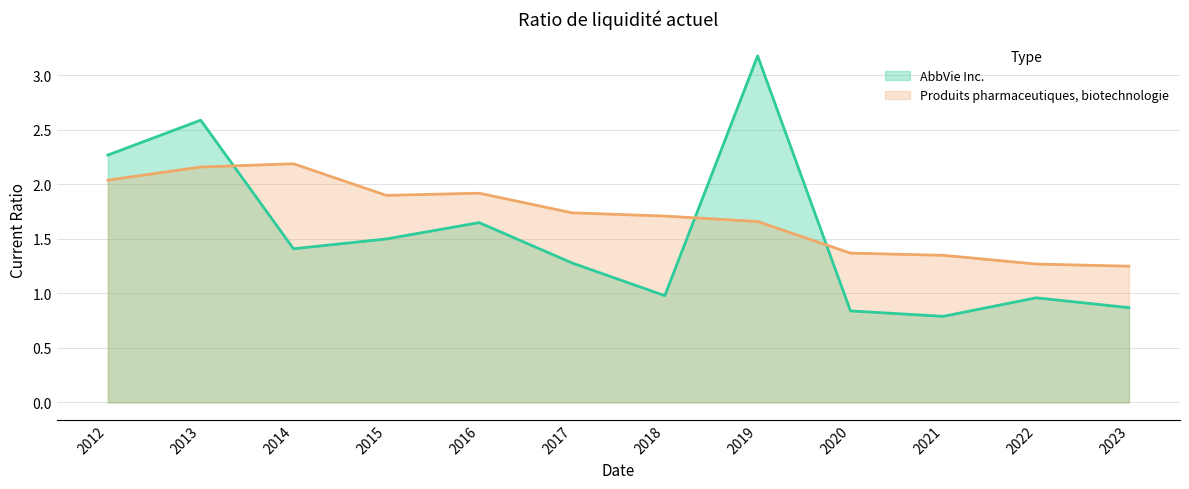

Is the value of Produits pharmaceutiques, biotechnologie at 2012 greater than the value of AbbVie Inc. at 2018?

Yes